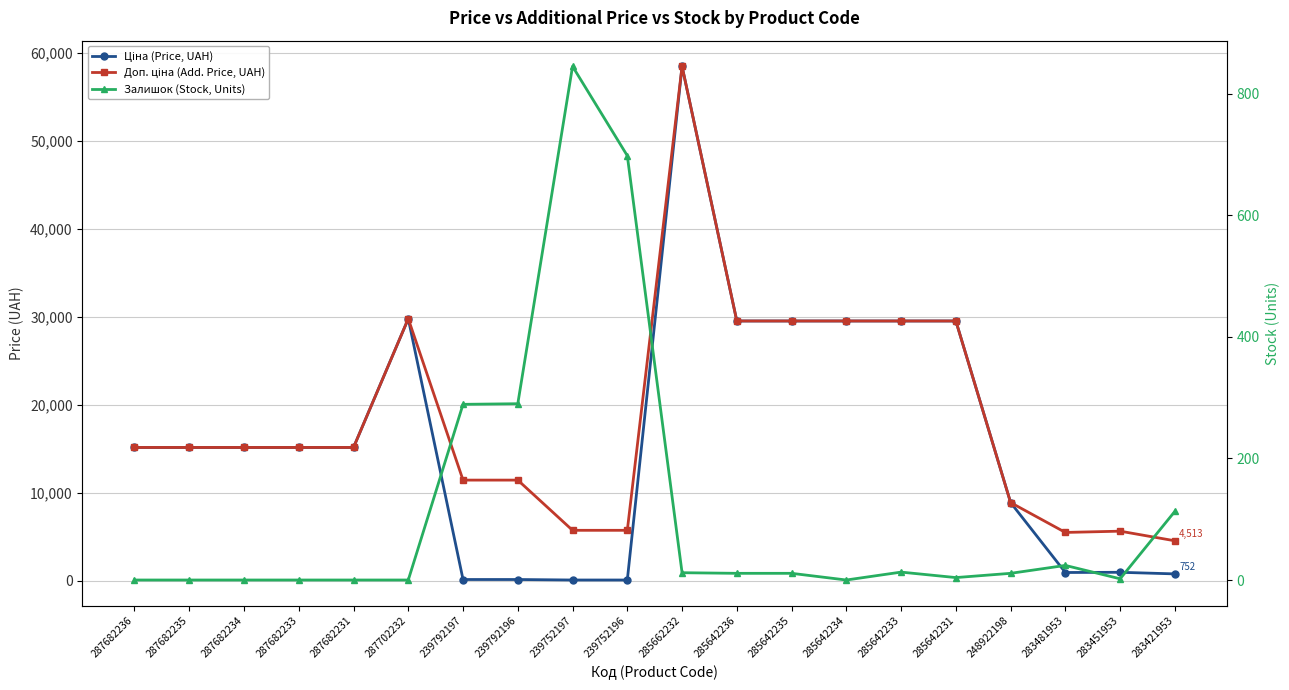

True or false: Доп. ціна (Add. Price, UAH) and Ціна (Price, UAH) cross at least once.

False